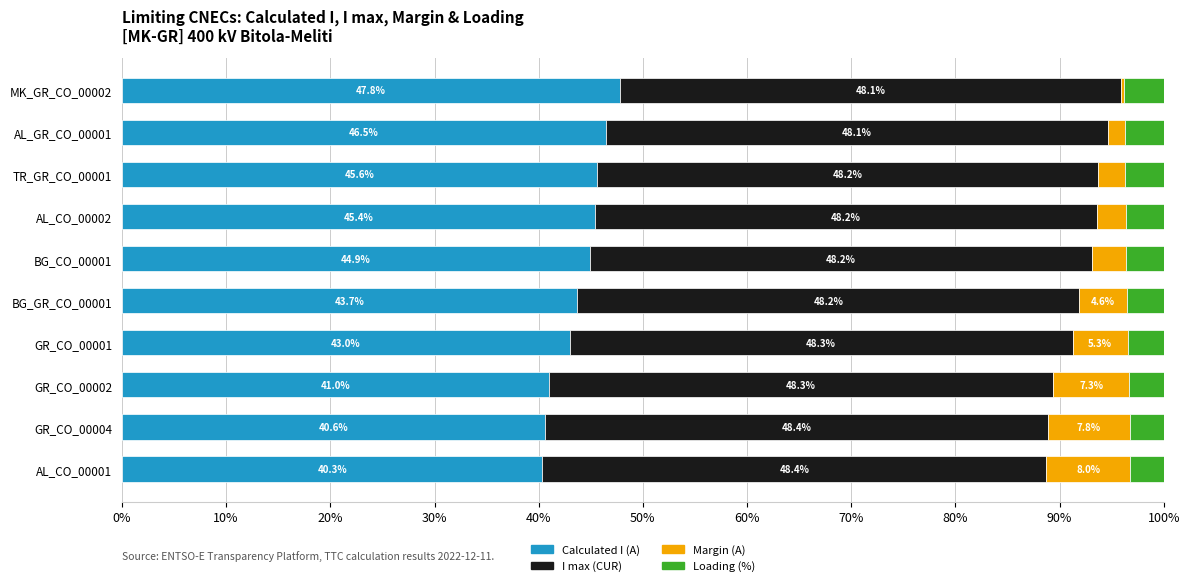

What is the total value across all series at BG_GR_CO_00001?

100.0